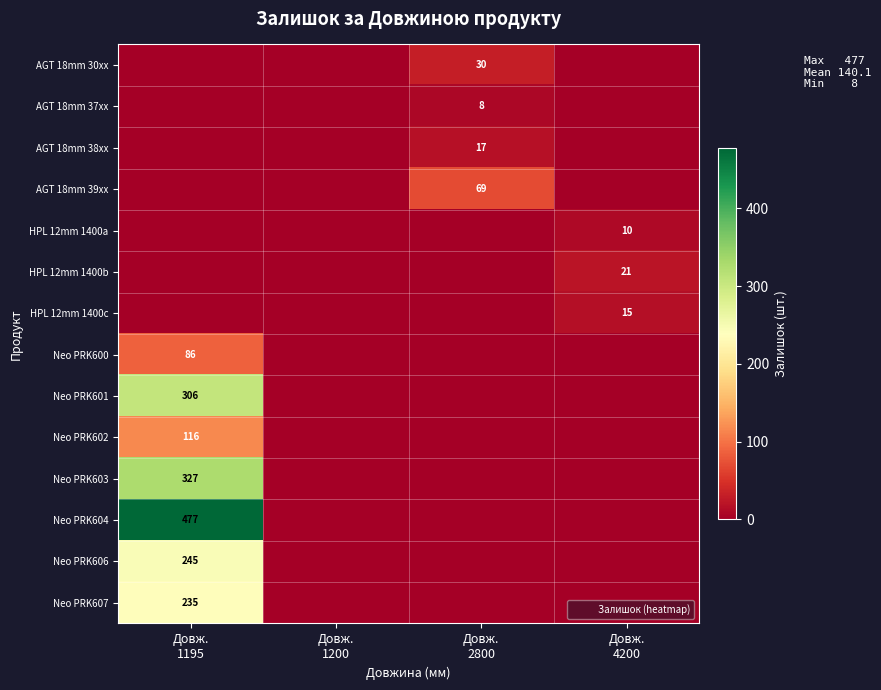

At which category is the sum across all series the highest?

Довж.
1195